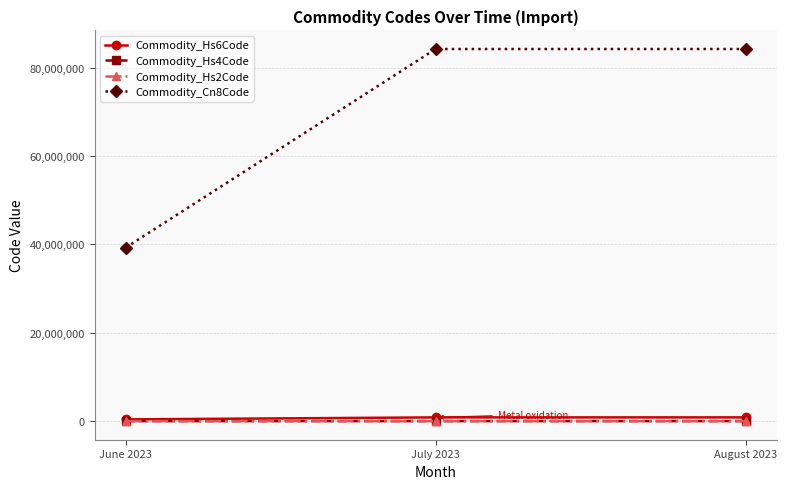

At which label does Commodity_Cn8Code reach its minimum?

June 2023